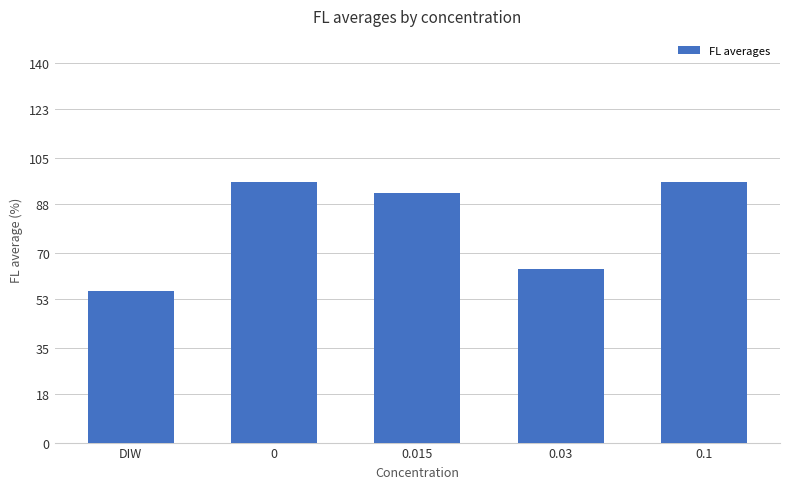

True or false: the data shows 67 at 0.

False